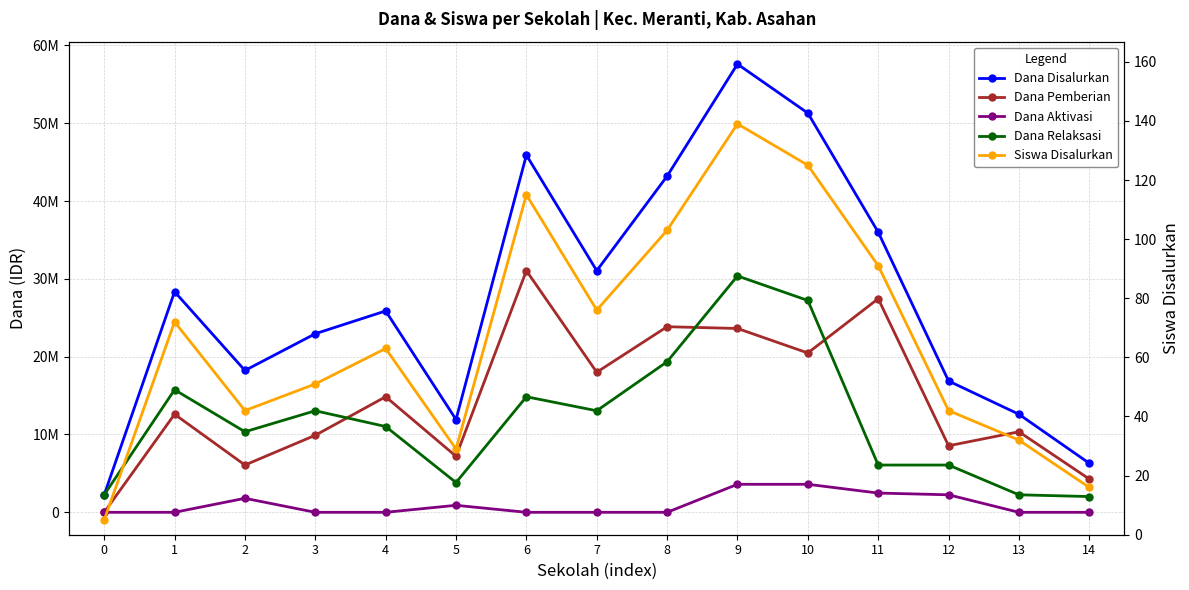

True or false: Siswa Disalurkan has a value of 63 at 4.

True